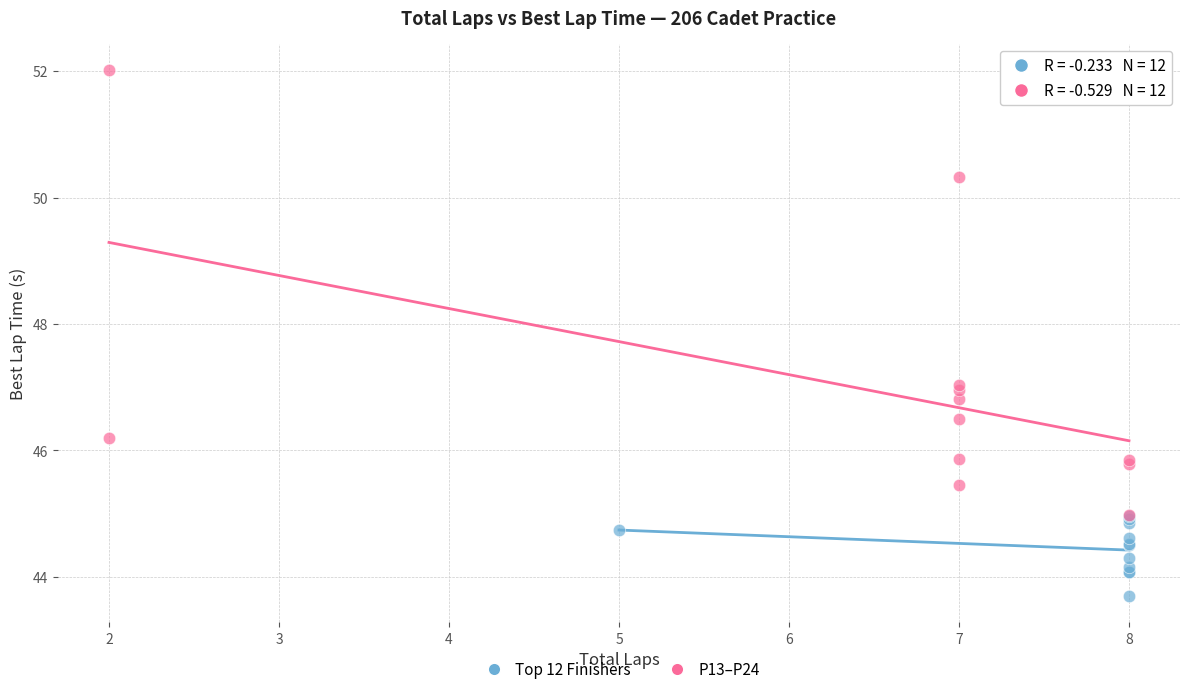

Which series reaches the maximum Y coordinate?

P13–P24